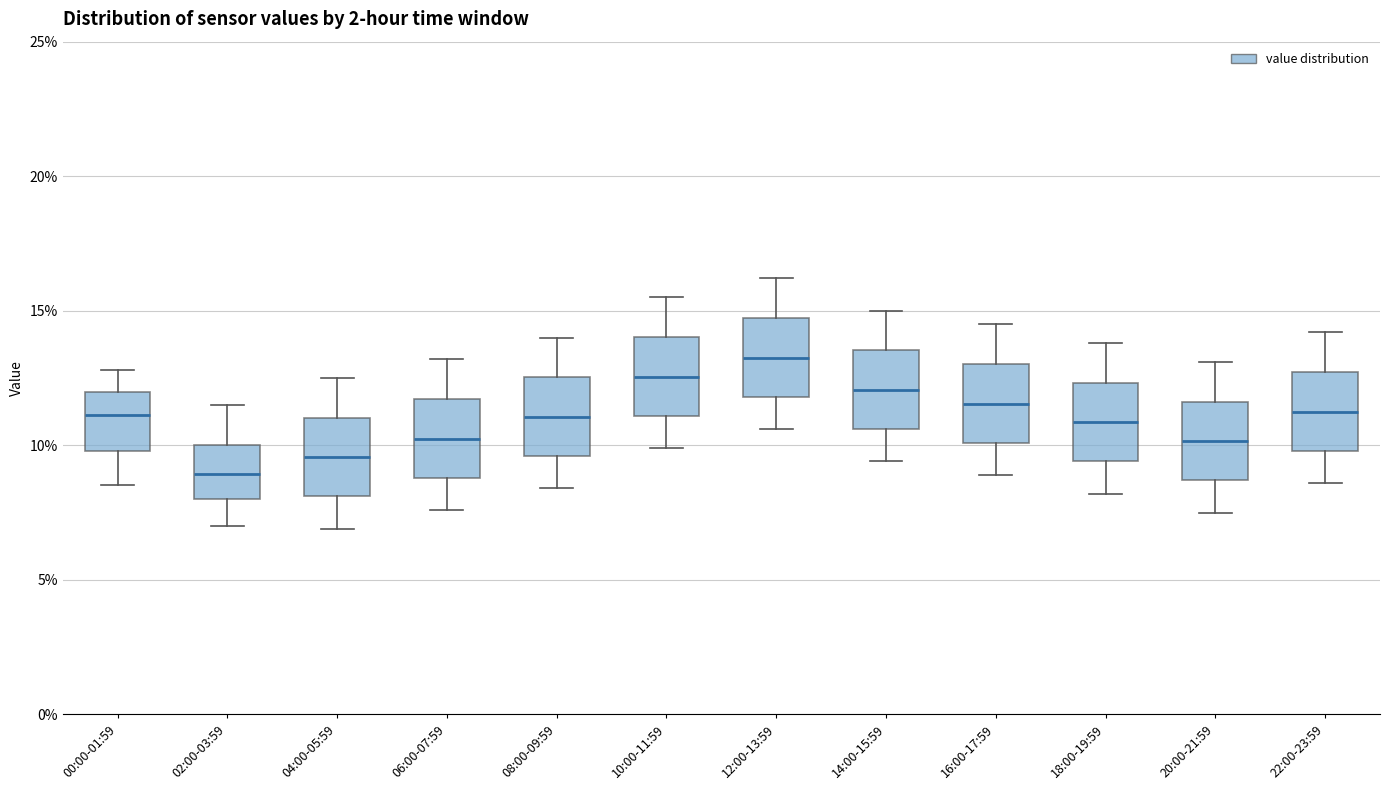

Reading left to right, transcribe this box plot: for each box, give where its median line is, the range the box spans, and where its two whiskers end, as read against the y-axis. The values are not printed on the chart, so give them approximately, as read against the axis.

00:00-01:59: median 11.0, box 10.0 to 12.0, whiskers 8.5 to 13.0
02:00-03:59: median 9.0, box 8.0 to 10.0, whiskers 7.0 to 11.5
04:00-05:59: median 9.5, box 8.0 to 11.0, whiskers 7.0 to 12.5
06:00-07:59: median 10.5, box 9.0 to 11.5, whiskers 7.5 to 13.0
08:00-09:59: median 11.0, box 9.5 to 12.5, whiskers 8.5 to 14.0
10:00-11:59: median 12.5, box 11.0 to 14.0, whiskers 10.0 to 15.5
12:00-13:59: median 13.5, box 12.0 to 14.5, whiskers 10.5 to 16.0
14:00-15:59: median 12.0, box 10.5 to 13.5, whiskers 9.5 to 15.0
16:00-17:59: median 11.5, box 10.0 to 13.0, whiskers 9.0 to 14.5
18:00-19:59: median 11.0, box 9.5 to 12.5, whiskers 8.0 to 14.0
20:00-21:59: median 10.0, box 8.5 to 11.5, whiskers 7.5 to 13.0
22:00-23:59: median 11.5, box 10.0 to 12.5, whiskers 8.5 to 14.0